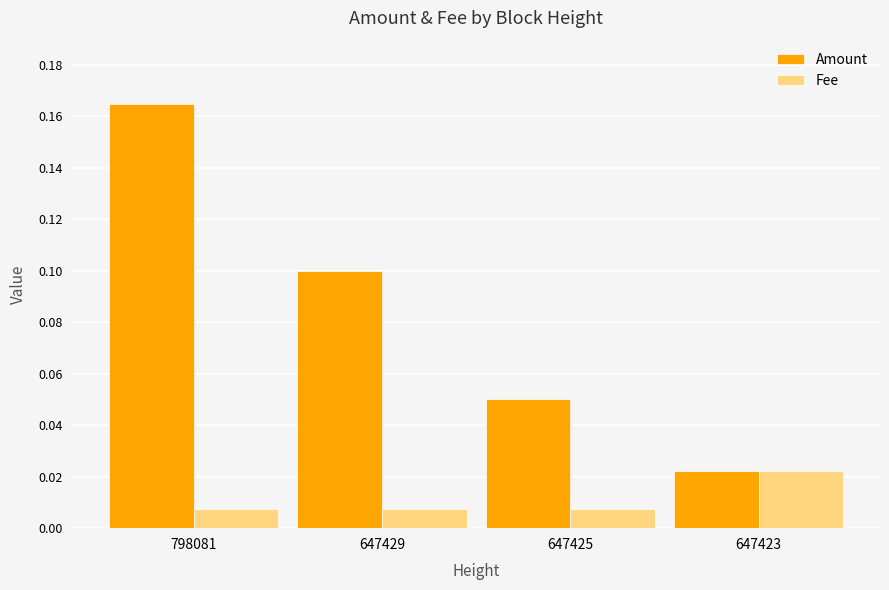

Between 798081 and 647423, which series saw the biggest shift?

Amount